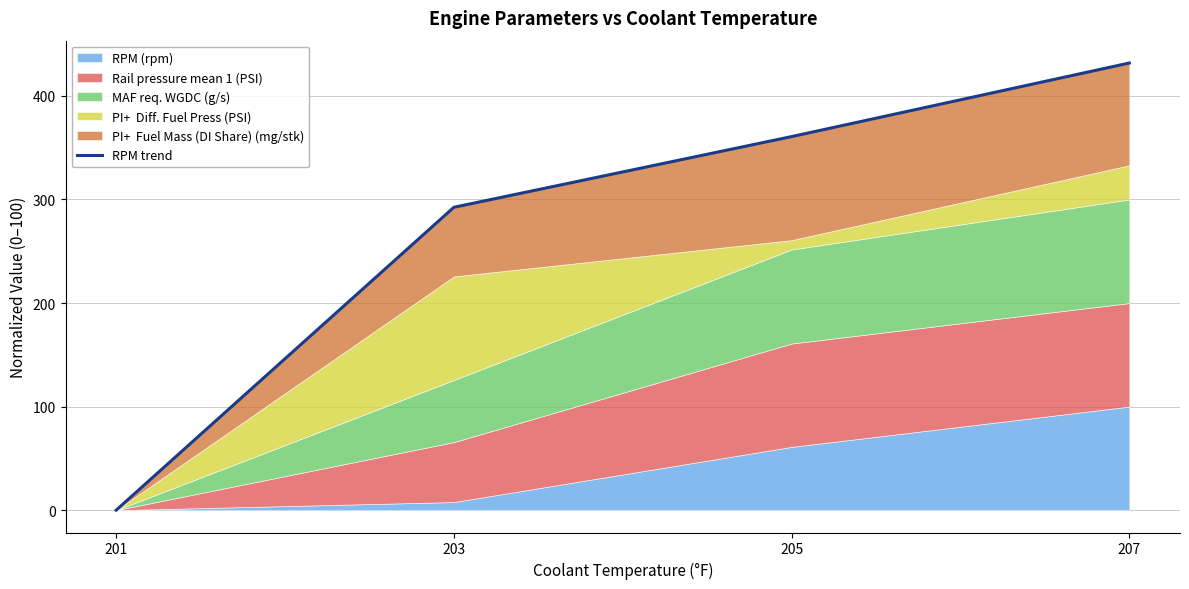

What is the value of the 3rd point from the left?

360.7